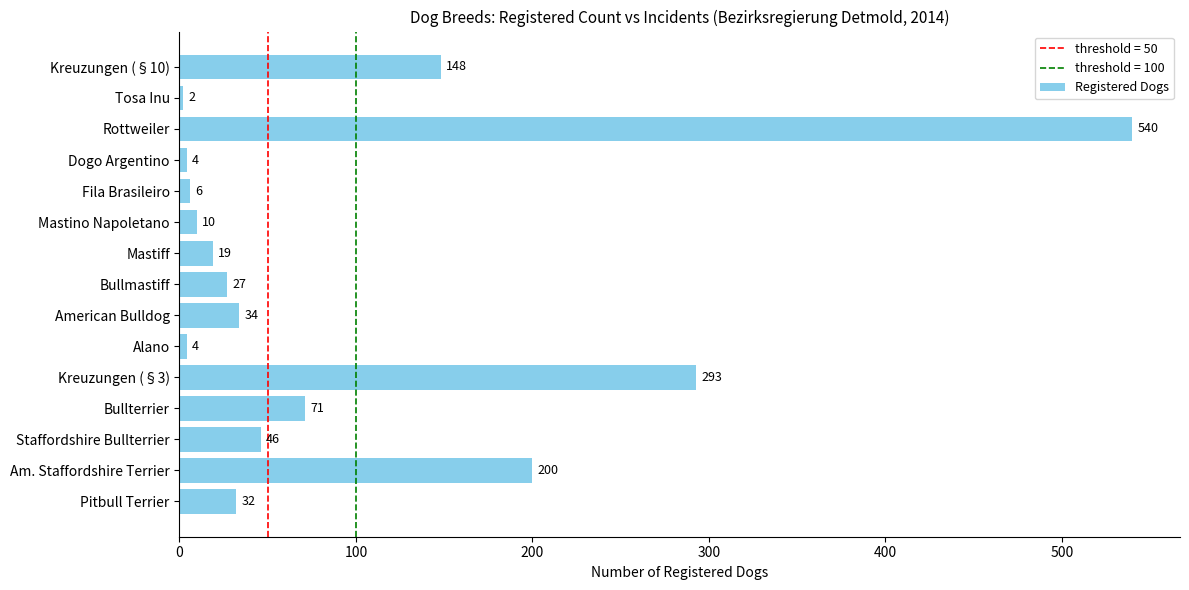

Reading top to bottom, transcribe all the data shown in this chart.

148	2	540	4	6	10	19	27	34	4	293	71	46	200	32